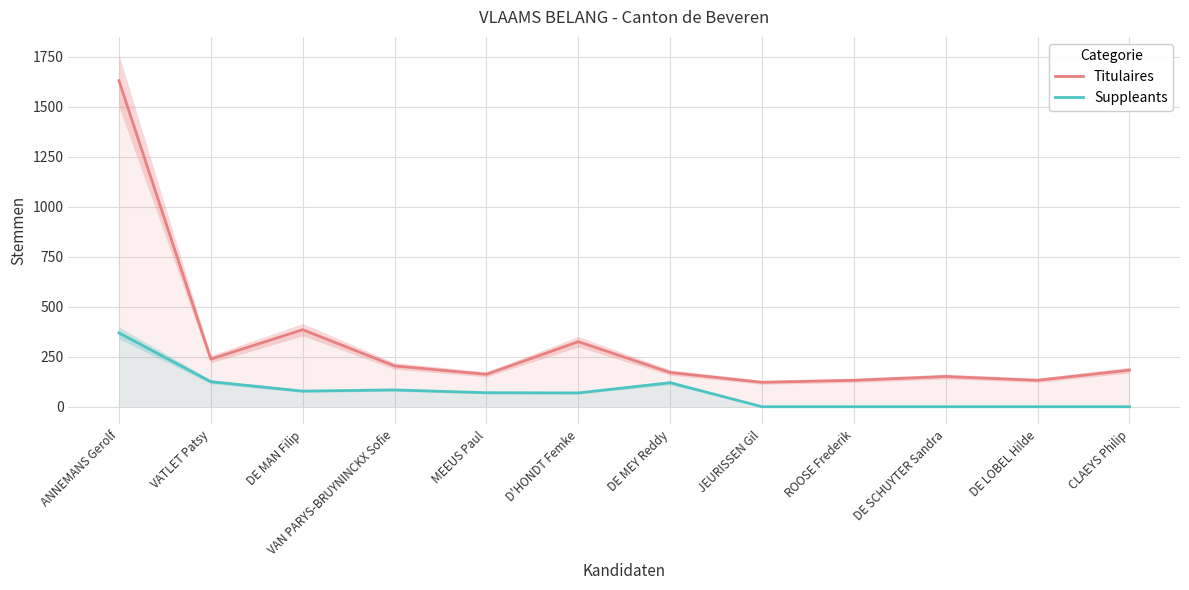

Reading right to left, transcribe all the data shown in this chart.

Titulaires: 183	132	151	132	122	171	325	162	204	385	238	1630
Suppleants: 0	0	0	0	0	120	69	70	84	78	125	369